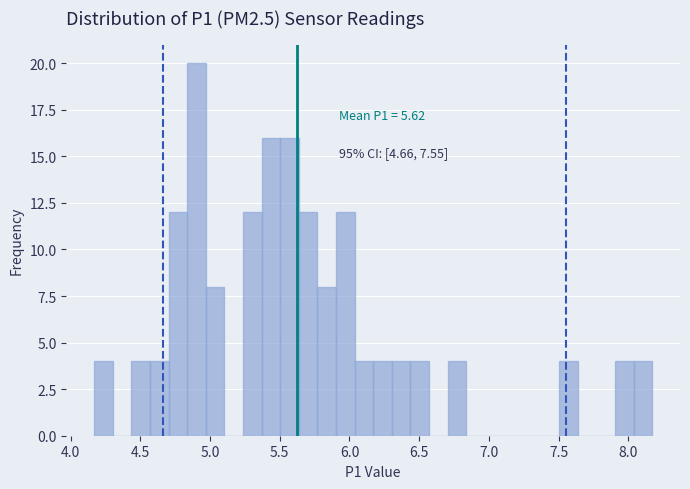

Around what value on the x-axis is the tallest bar? Give the approximate position of its centre, as read against the axis.

4.90